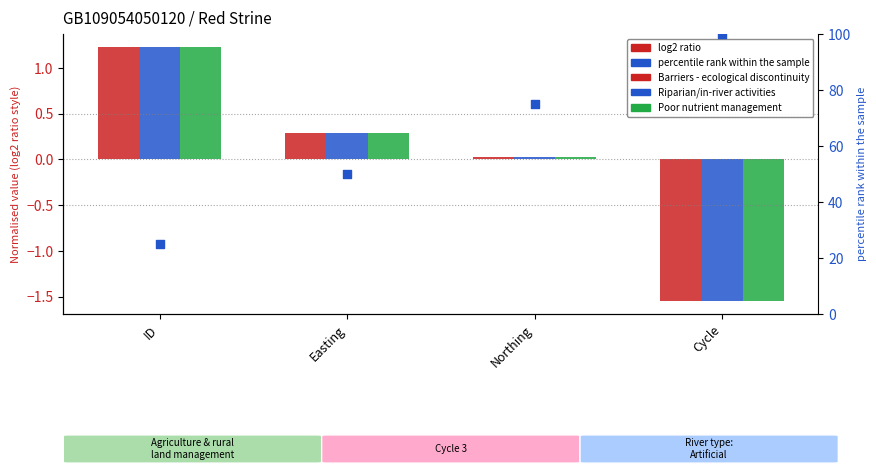

What are all the series names shown in the legend?

Barriers - ecological discontinuity, Riparian/in-river activities, Poor nutrient management, percentile rank within the sample